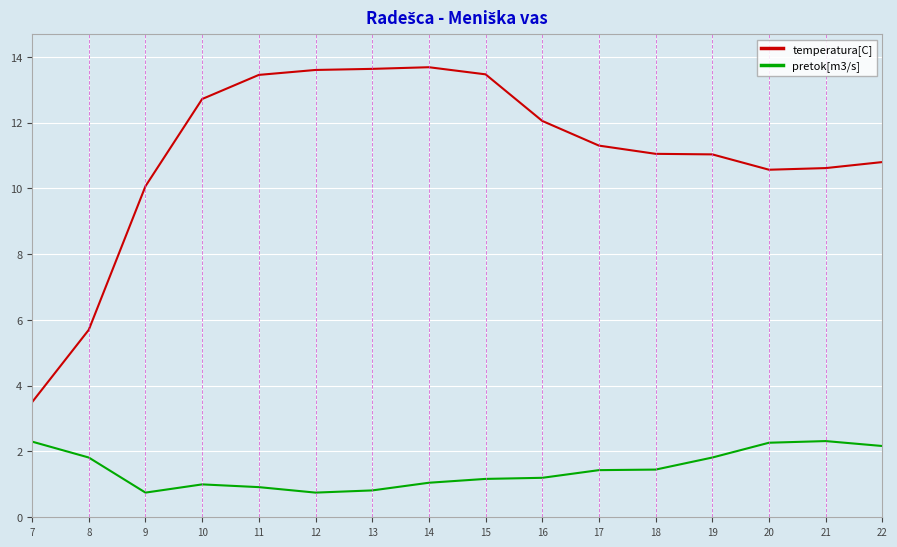

True or false: pretok[m3/s] and temperatura[C] cross at least once.

False